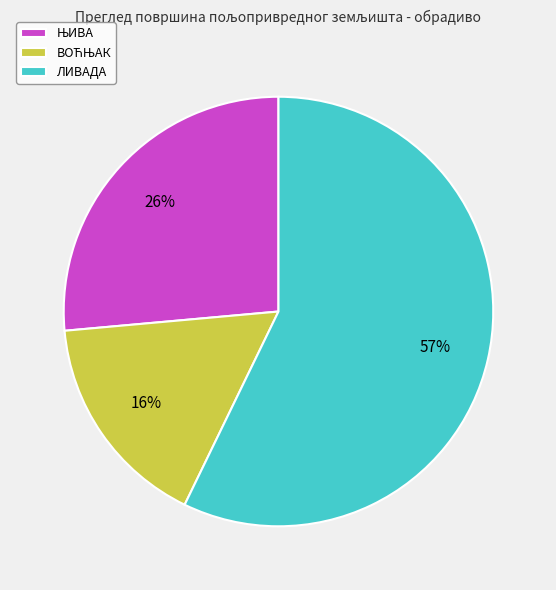

How many segments does this pie chart have?

3